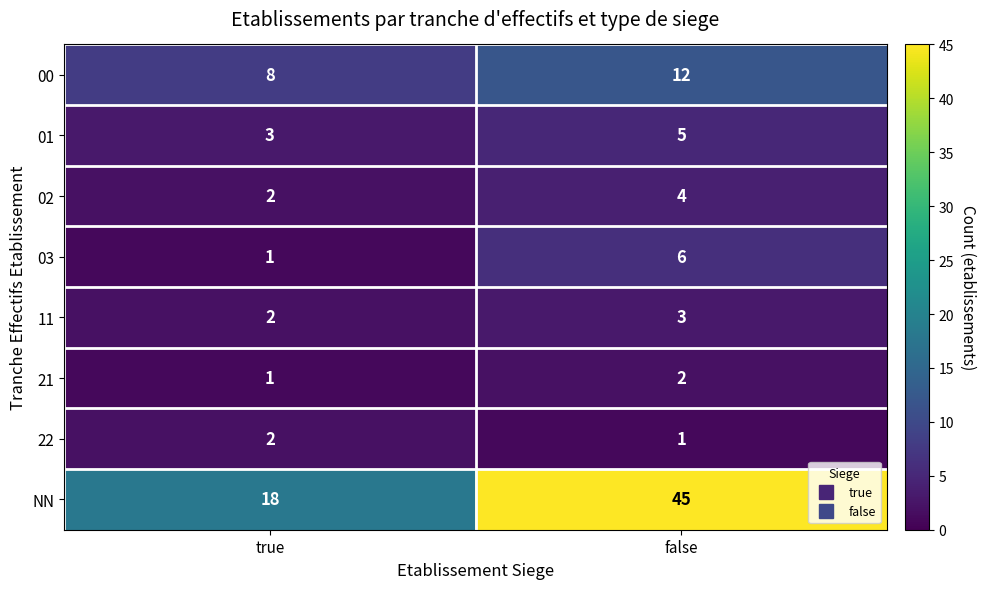

What is the average value of the 02 series?

3